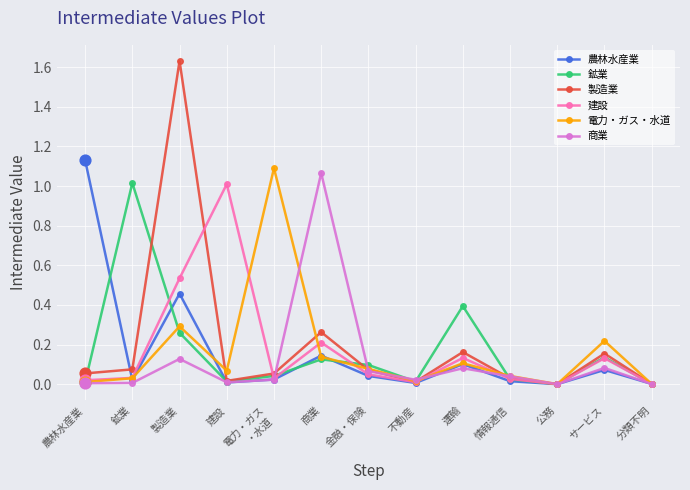

Which series has the widest spread of values?

製造業